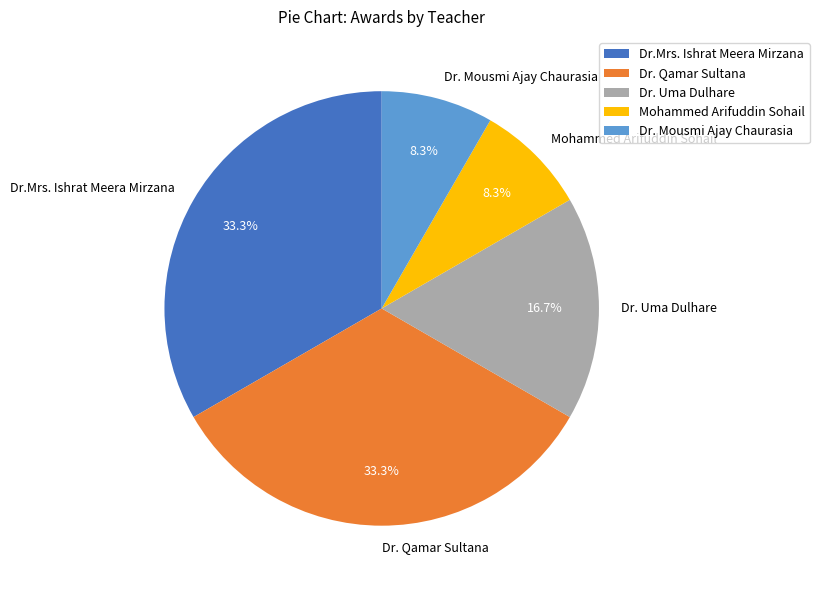

What percentage is NOT represented by Dr. Mousmi Ajay Chaurasia?

91.7%